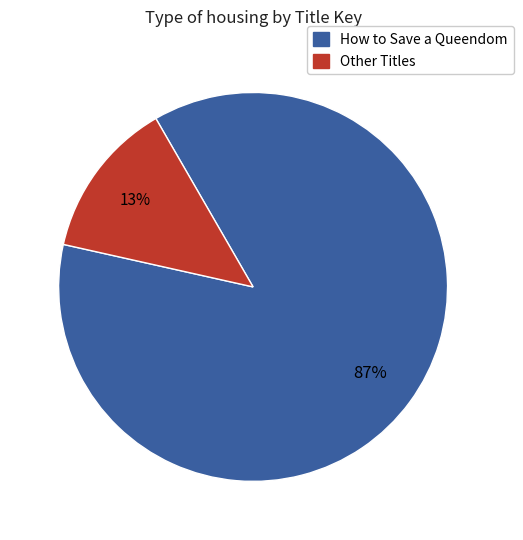

How many segments does this pie chart have?

2